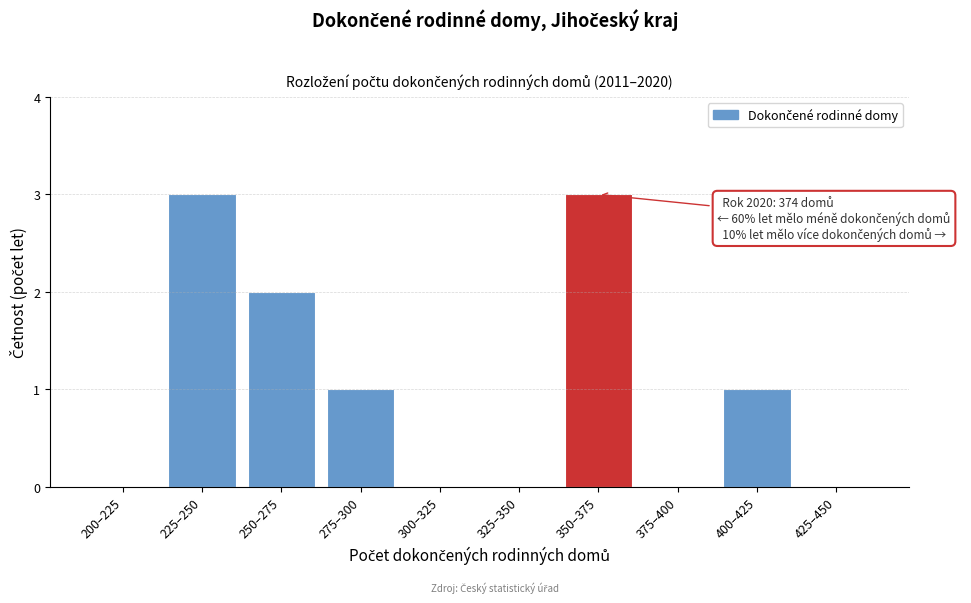

Reading left to right, list all the values displayed in this chart.

200–225=0	225–250=3	250–275=2	275–300=1	300–325=0	325–350=0	350–375=3	375–400=0	400–425=1	425–450=0